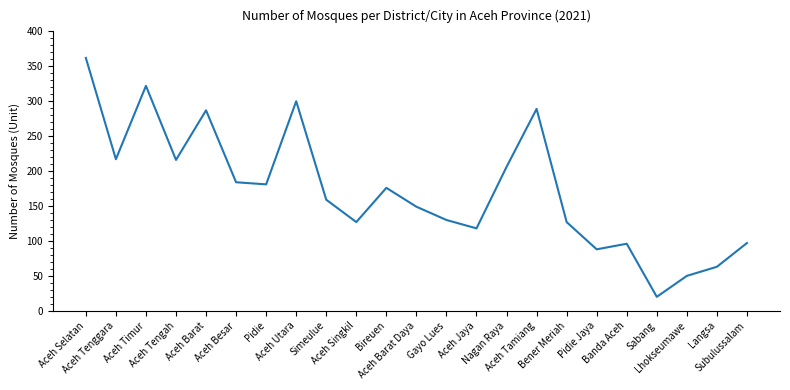

What position from the right is Simeulue?

15